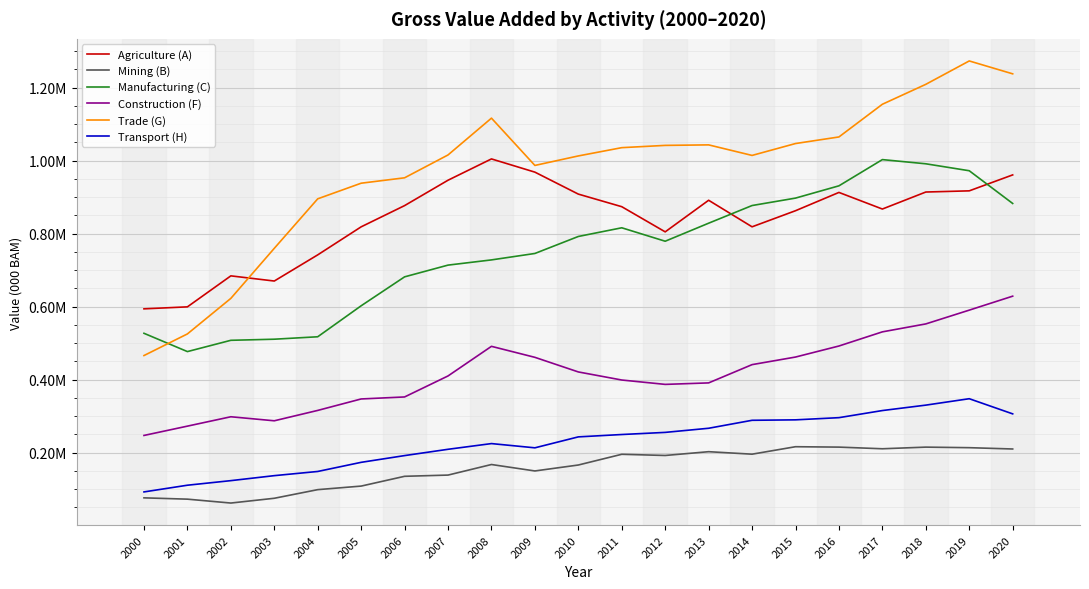

Reading left to right, transcribe all the data shown in this chart.

Agriculture (A): 2000=594006.0	2001=599438.3	2002=684376.9	2003=670215.2	2004=741905.0	2005=818731.5	2006=876910.4	2007=946472.9	2008=1004853.3	2009=968628.0	2010=908419.8	2011=873919.8	2012=804955.8	2013=891547.8	2014=818785.8	2015=862894.8	2016=913030.8	2017=867501.7	2018=914124.3	2019=917352.8	2020=961051.6
Mining (B): 2000=76038.5	2001=72451.7	2002=61794.9	2003=74868.5	2004=98502.8	2005=108261.4	2006=135074.4	2007=138424.2	2008=167396.1	2009=149728.8	2010=166022.1	2011=195403.8	2012=192145.3	2013=202536.1	2014=195702.7	2015=216163.5	2016=215073.5	2017=210535.5	2018=215039.8	2019=213516.8	2020=209928.2
Manufacturing (C): 2000=526983.7	2001=476850.1	2002=507766.9	2003=510786.2	2004=517468.4	2005=602378.5	2006=681662.4	2007=713824.6	2008=728108.4	2009=745741.6	2010=792328.0	2011=816120.1	2012=779298.6	2013=828695.6	2014=877108.8	2015=897454.9	2016=931109.4	2017=1002978.0	2018=991487.7	2019=972451.4	2020=882771.0
Construction (F): 2000=247052.8	2001=272562.8	2002=298250.8	2003=287214.8	2004=315620.1	2005=347034.6	2006=352545.2	2007=410077.3	2008=491233.8	2009=461100.3	2010=421073.9	2011=398946.3	2012=386968.0	2013=391052.6	2014=441110.3	2015=461892.1	2016=492143.6	2017=530923.1	2018=552693.2	2019=590450.7	2020=628726.1
Trade (G): 2000=466014.4	2001=525284.1	2002=622696.4	2003=759823.2	2004=895501.1	2005=938300.7	2006=953107.8	2007=1015722.5	2008=1116583.1	2009=987001.8	2010=1013027.8	2011=1035704.7	2012=1041930.0	2013=1043323.0	2014=1014429.1	2015=1047002.6	2016=1065051.9	2017=1154651.6	2018=1209263.0	2019=1273337.6	2020=1238015.2
Transport (H): 2000=92290.2	2001=110647.9	2002=123191.8	2003=136870.6	2004=148329.4	2005=173367.5	2006=191836.9	2007=209098.5	2008=224738.0	2009=213128.5	2010=243134.5	2011=249591.0	2012=255414.1	2013=266728.4	2014=288564.3	2015=289793.2	2016=295779.3	2017=315268.8	2018=330133.3	2019=347717.3	2020=306178.2